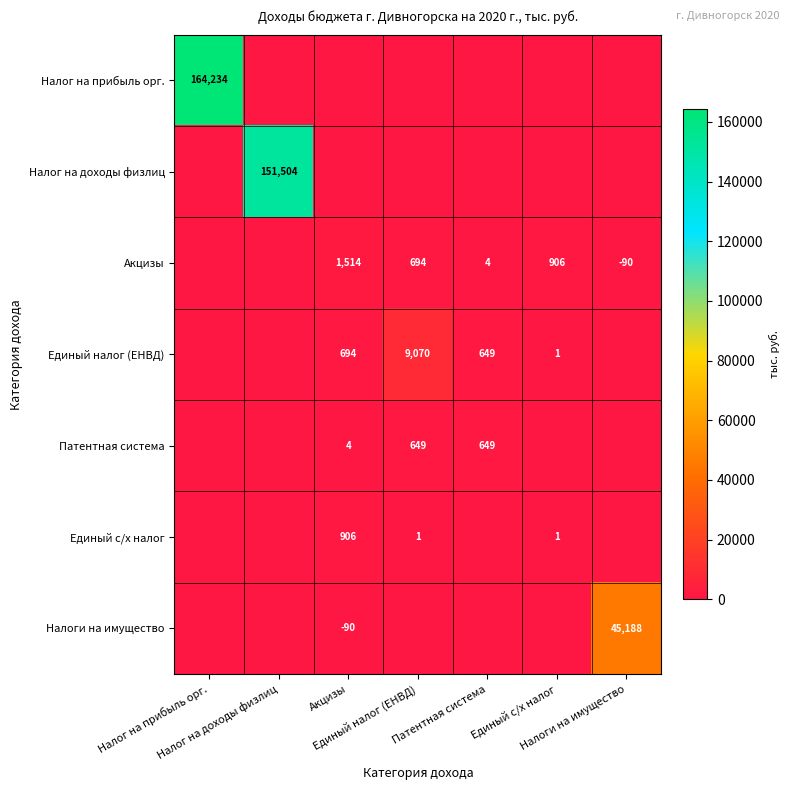

Is the value of Налоги на имущество at Единый с/х налог greater than the value of Единый налог (ЕНВД) at Патентная система?

No